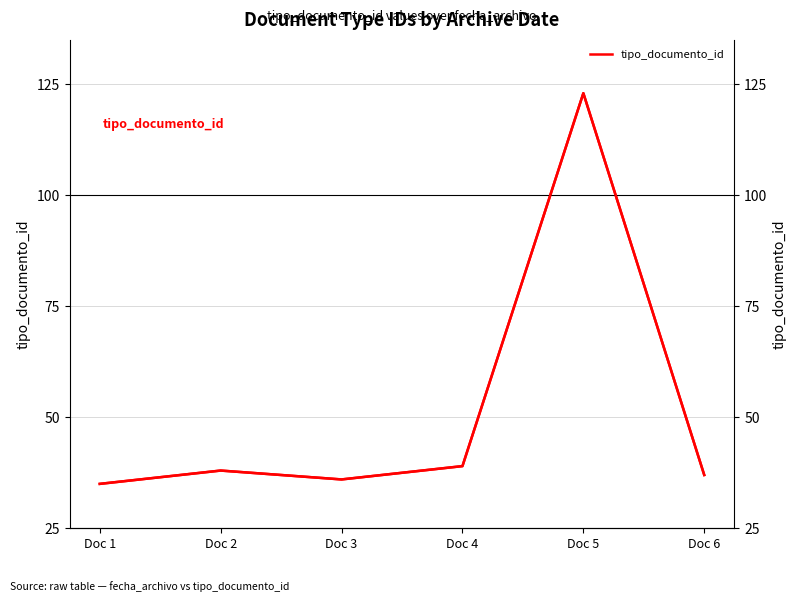

At which category does tipo_documento_id (right) reach its first local valley?

Doc 3